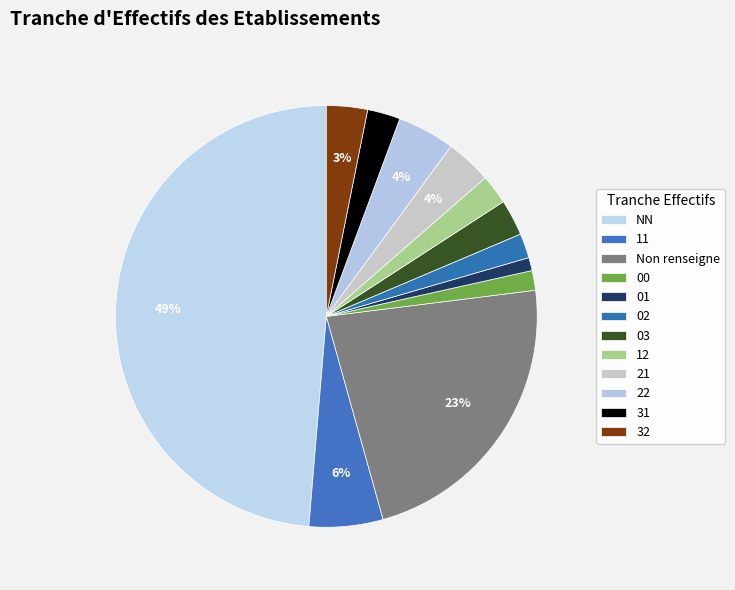

Which slice is the smallest?

01